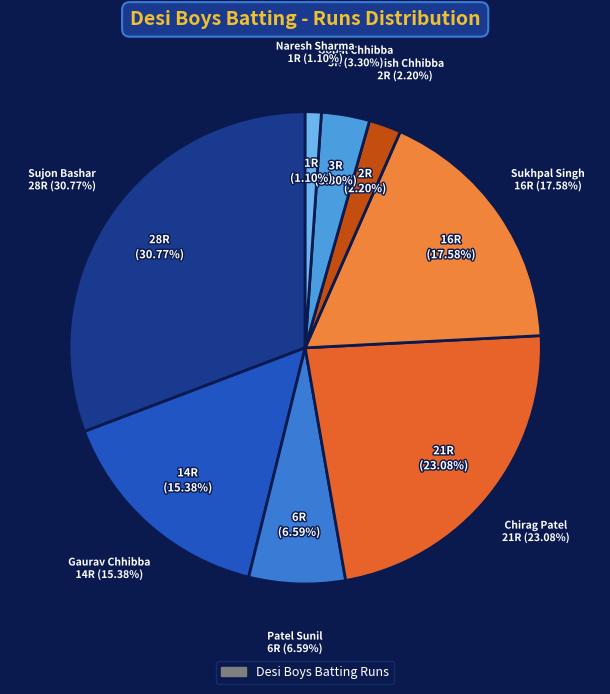

What percentage is NOT represented by Gopal Chhibba?

96.7%